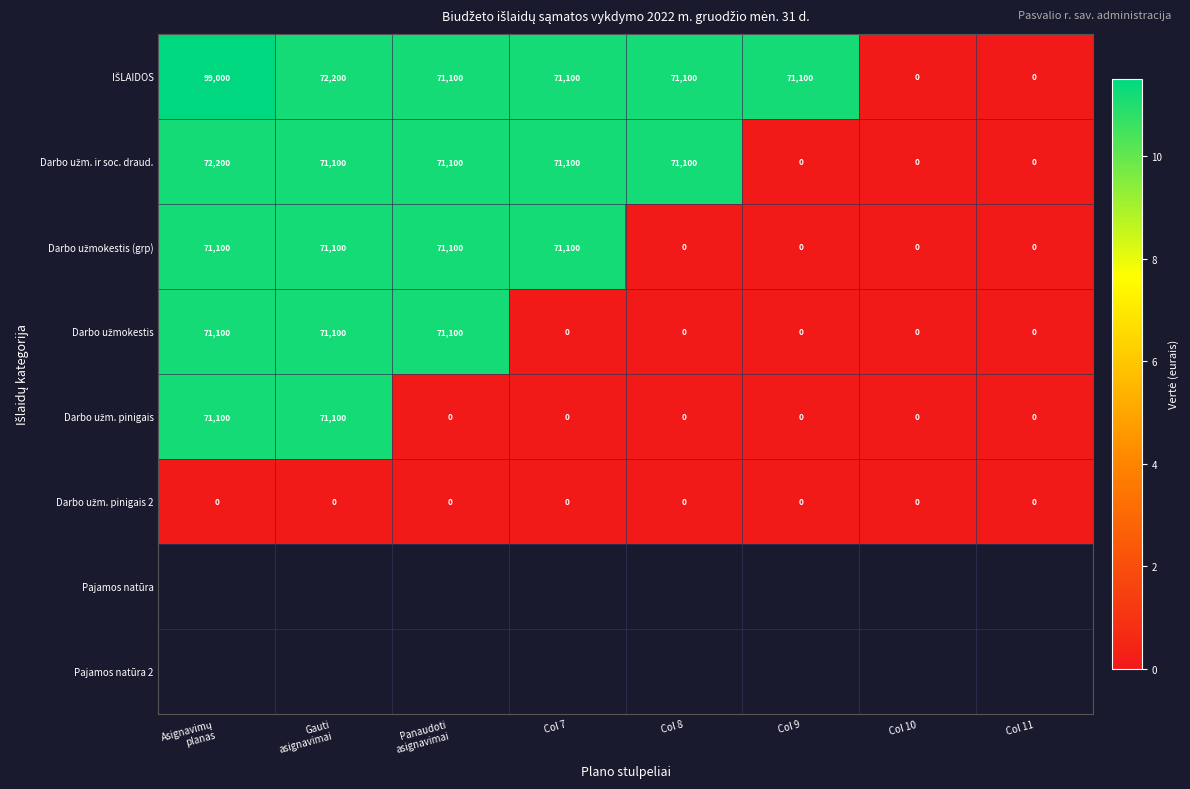

What is the maximum value shown in the chart?

99000